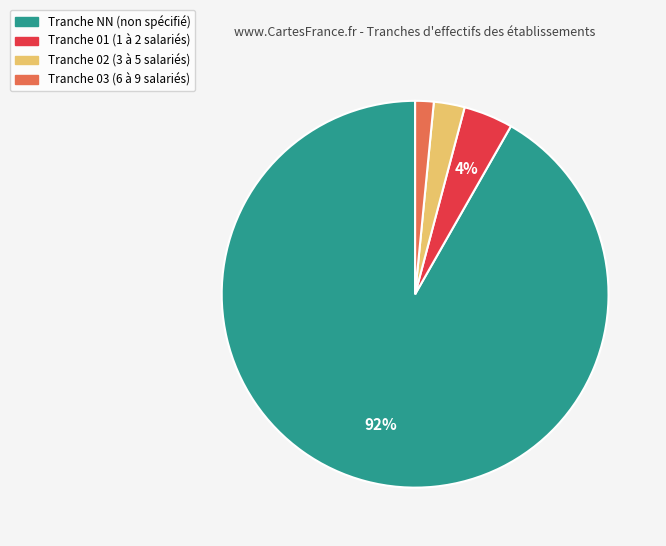

Is there a majority slice in this chart?

Yes